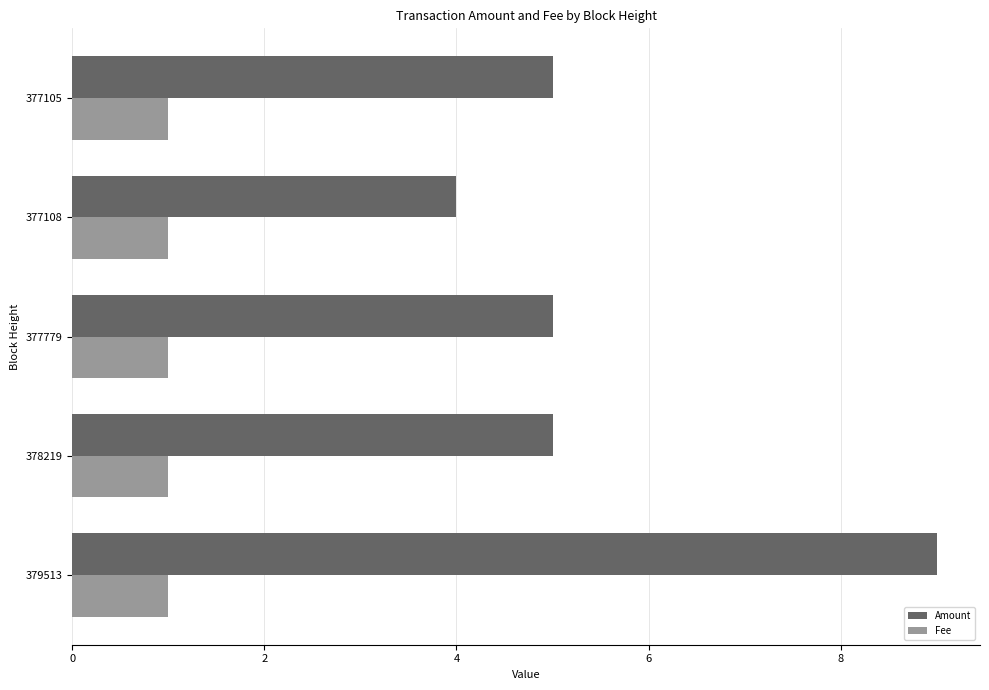

What is the total value across all series at 379513?

10